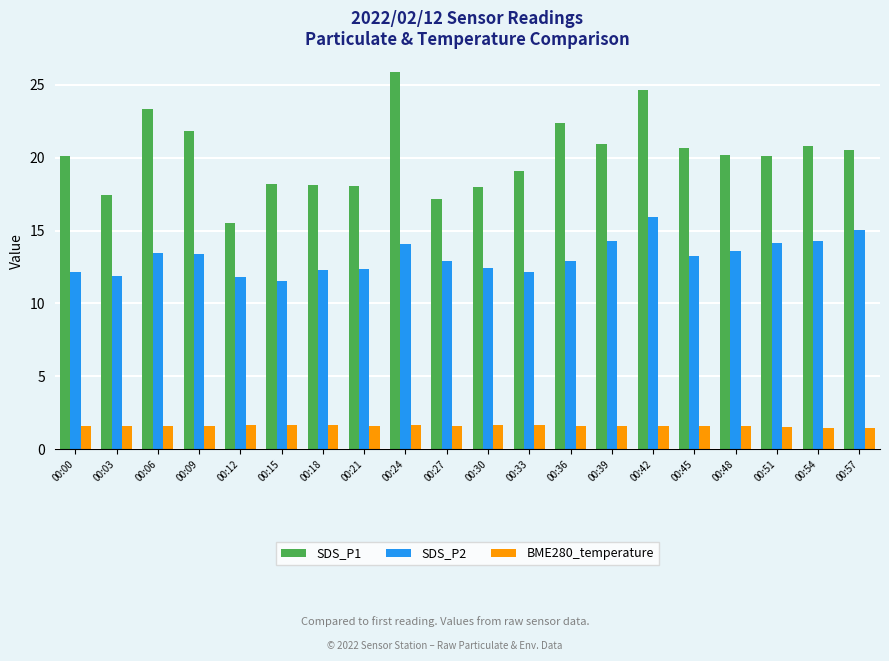

At 00:09, list the series in order from smallest to largest.

BME280_temperature, SDS_P2, SDS_P1